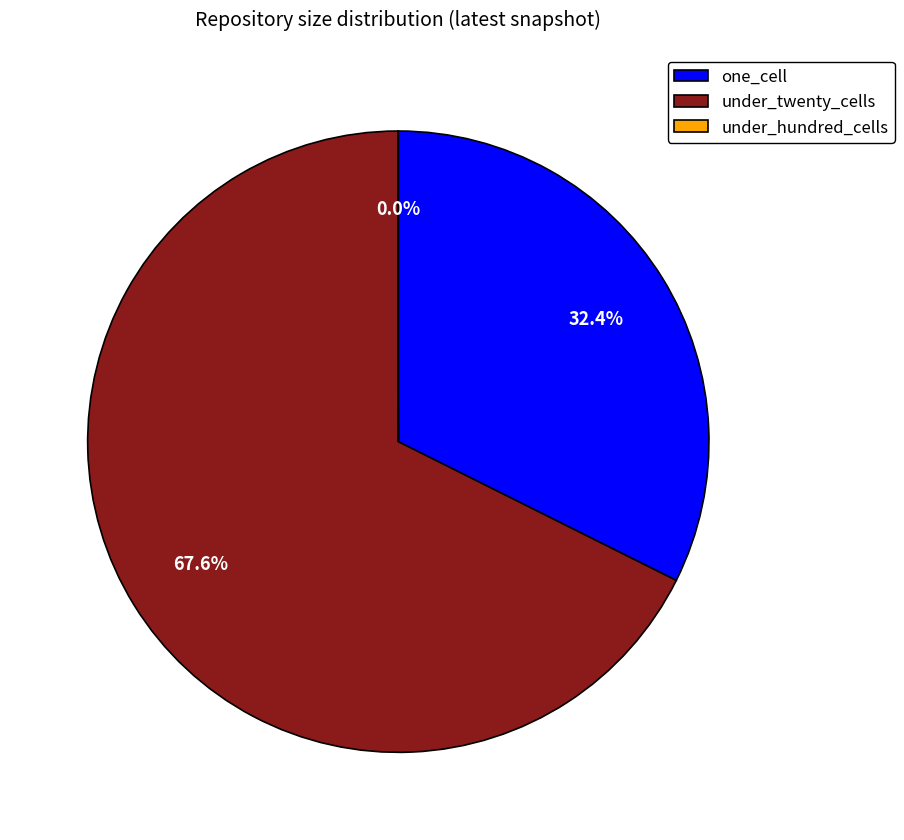

To the nearest percent, what is the difference between the largest and smallest slice percentages?

68%